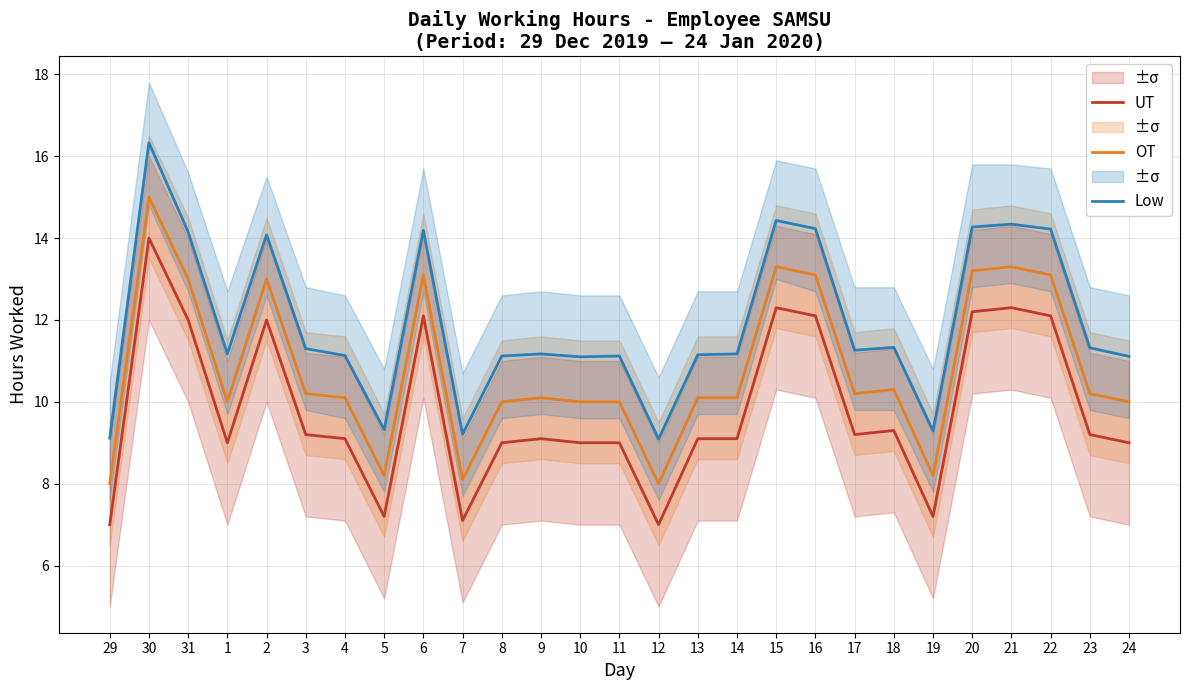

Which has a higher value, 21 or 16?

21